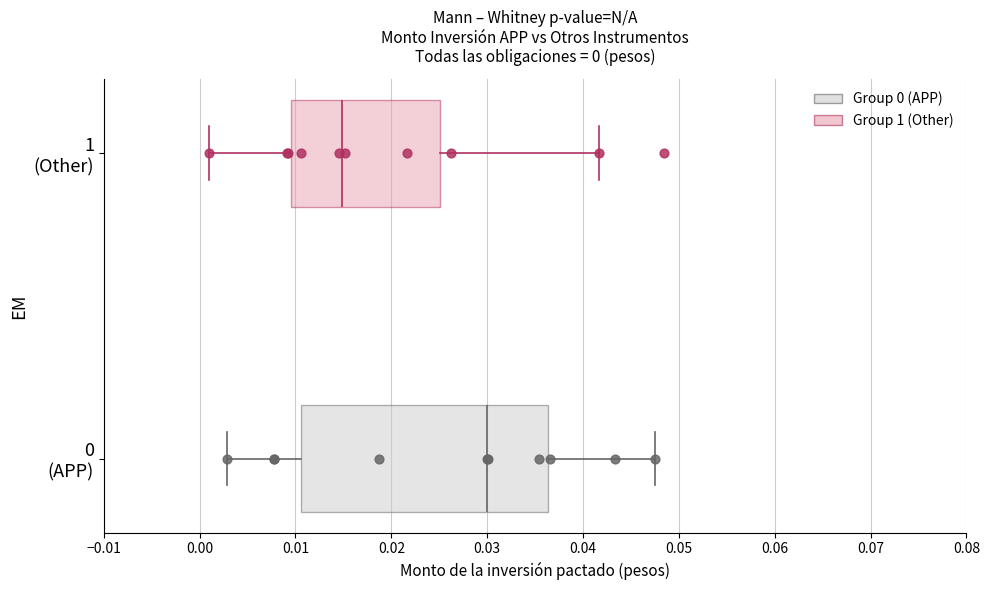

Which box's median line is the furthest to the left?

1 (Other)